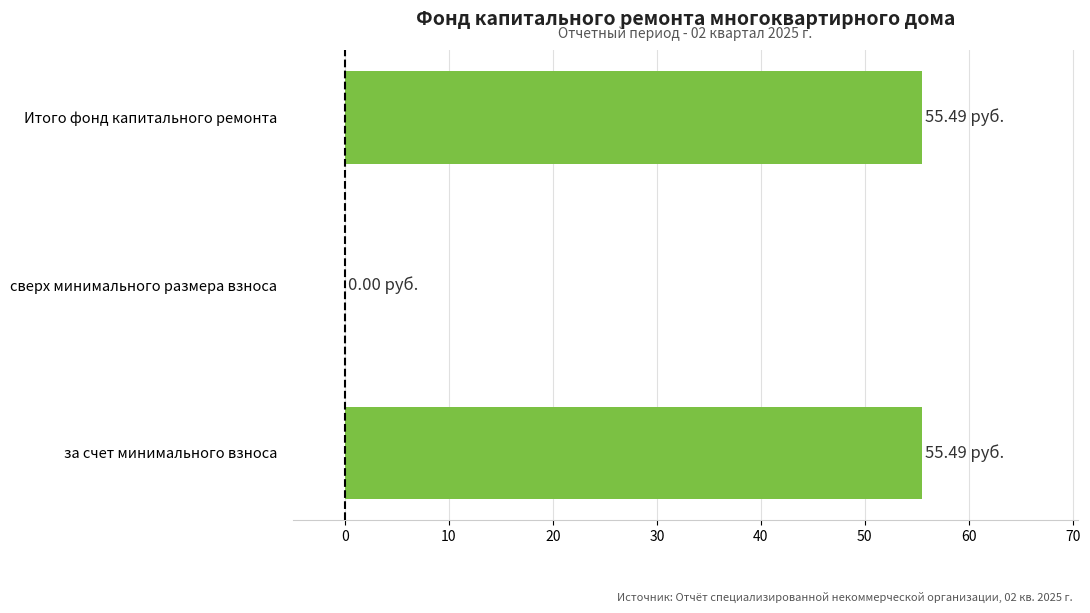

What is the change in value from сверх минимального размера взноса to Итого фонд капитального ремонта?

+55.5